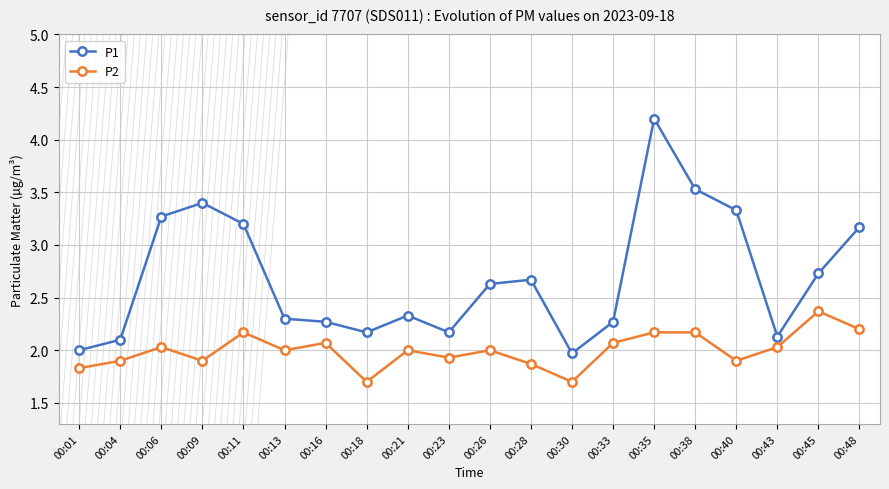

What are all the series names shown in the legend?

P1, P2